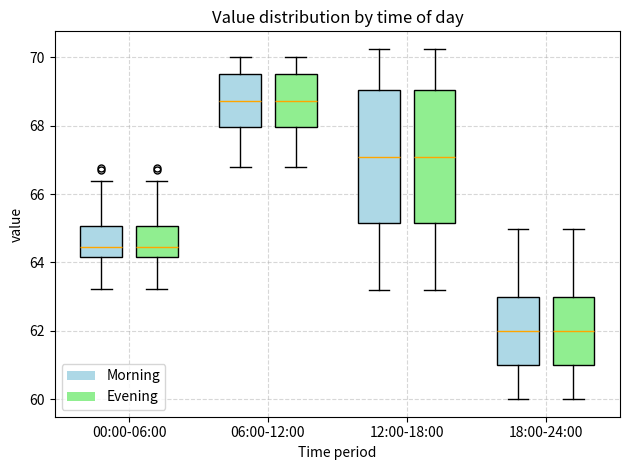

Reading left to right, read every box against the y-axis: the position of its median line, the range the box covers, and the ends of its whiskers. The values are not printed on the chart, so give them approximately, as read against the axis.

00:00-06:00 (Morning): median 64.4, box 64.2 to 65.0, whiskers 63.2 to 66.4
00:00-06:00 (Evening): median 64.4, box 64.2 to 65.0, whiskers 63.2 to 66.4
06:00-12:00 (Morning): median 68.8, box 68.0 to 69.6, whiskers 66.8 to 70.0
06:00-12:00 (Evening): median 68.8, box 68.0 to 69.6, whiskers 66.8 to 70.0
12:00-18:00 (Morning): median 67.2, box 65.2 to 69.0, whiskers 63.2 to 70.2
12:00-18:00 (Evening): median 67.2, box 65.2 to 69.0, whiskers 63.2 to 70.2
18:00-24:00 (Morning): median 62.0, box 61.0 to 63.0, whiskers 60.0 to 65.0
18:00-24:00 (Evening): median 62.0, box 61.0 to 63.0, whiskers 60.0 to 65.0